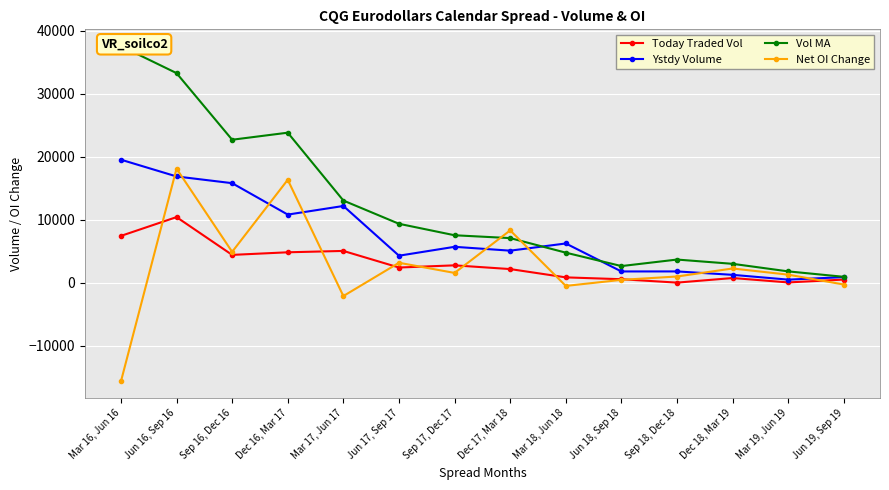

Reading left to right, transcribe all the data shown in this chart.

Today Traded Vol: 7425.0	10410.0	4410.0	4823.0	5040.0	2405.0	2752.0	2159.0	842.0	548.0	8.0	738.0	39.0	493.0
Ystdy Volume: 19525.0	16863.0	15796.0	10808.0	12176.0	4282.0	5693.0	5081.0	6224.0	1781.0	1786.0	1244.0	483.0	883.0
Vol MA: 37556.2	33266.7	22690.8	23811.2	13037.8	9347.8	7527.2	7075.0	4764.6	2635.7	3669.8	2992.1	1791.8	929.0
Net OI Change: -15682.0	18104.0	4898.0	16334.0	-2124.0	3159.0	1548.0	8302.0	-516.0	448.0	980.0	2252.0	1272.0	-296.0